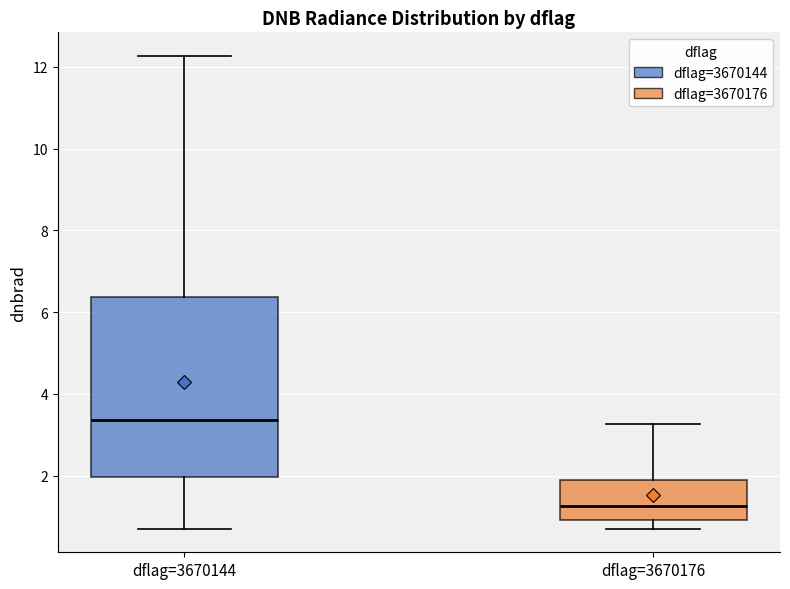

Reading left to right, transcribe this box plot: for each box, give where its median line is, the range the box spans, and where its two whiskers end, as read against the y-axis. The values are not printed on the chart, so give them approximately, as read against the axis.

dflag=3670144: median 3.4, box 2.0 to 6.4, whiskers 0.8 to 12.2
dflag=3670176: median 1.2, box 1.0 to 1.8, whiskers 0.8 to 3.2